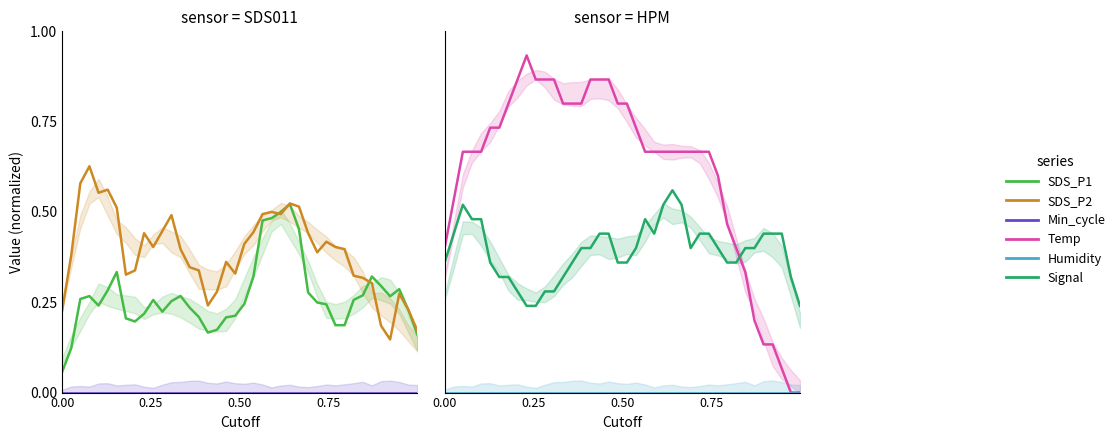

List the series in order of their peak value, highest first.

Temp, SDS_P2, Signal, SDS_P1, Min_cycle, Humidity